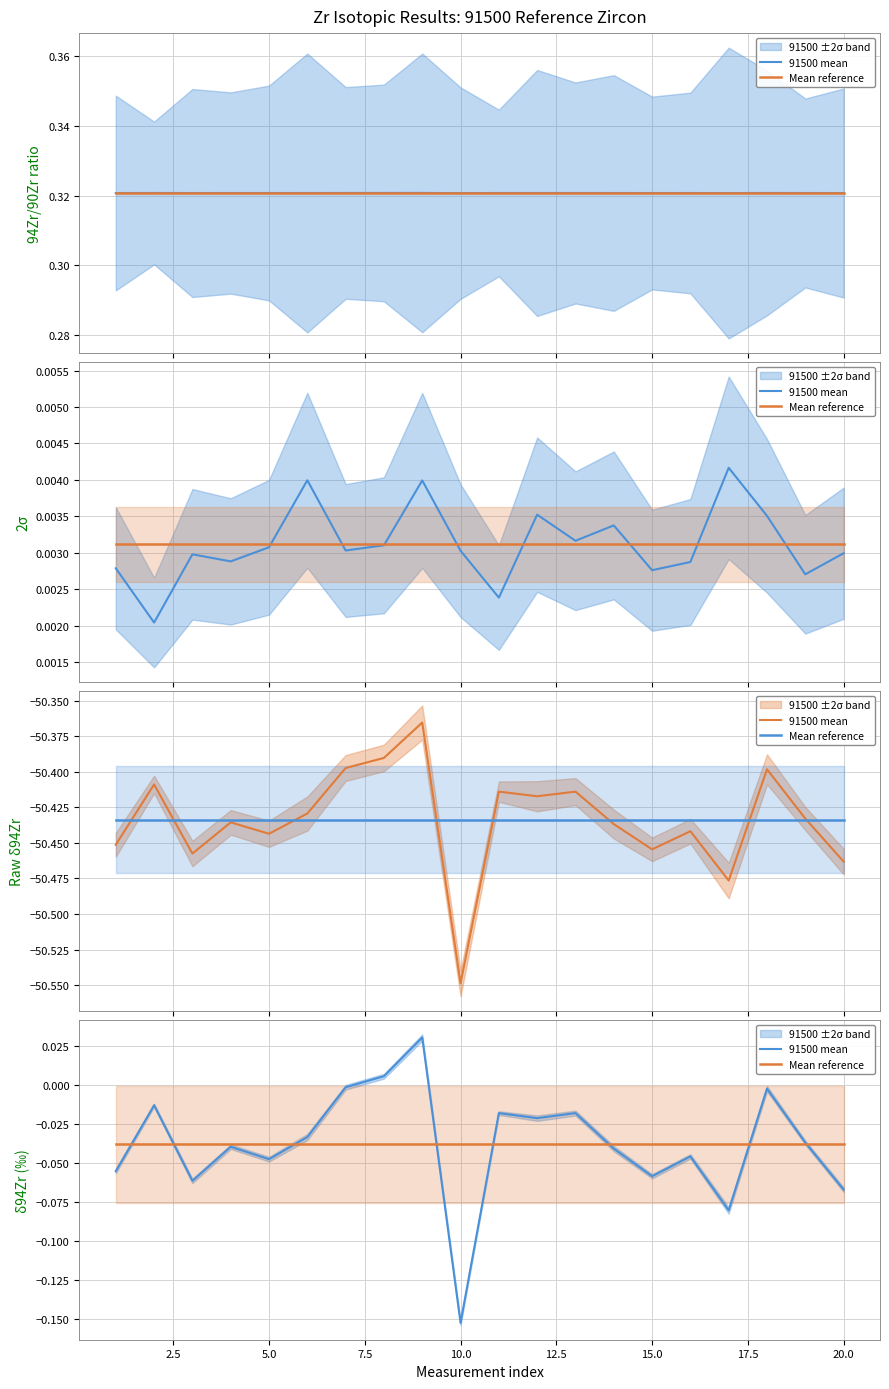

True or false: 91500 mean has more than 0 interior local peaks.

True